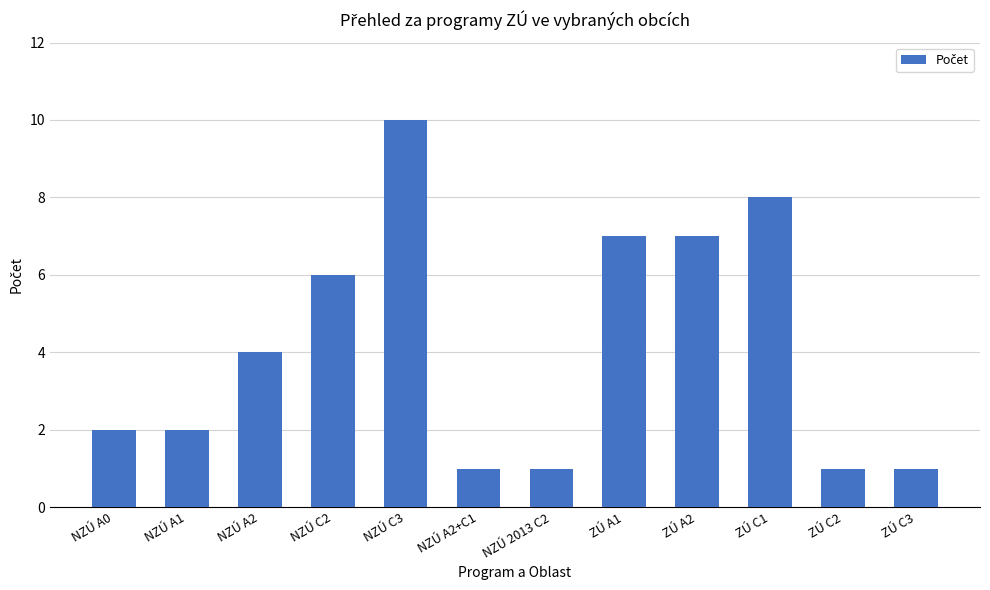

What is the value of the 6th bar from the left?

1